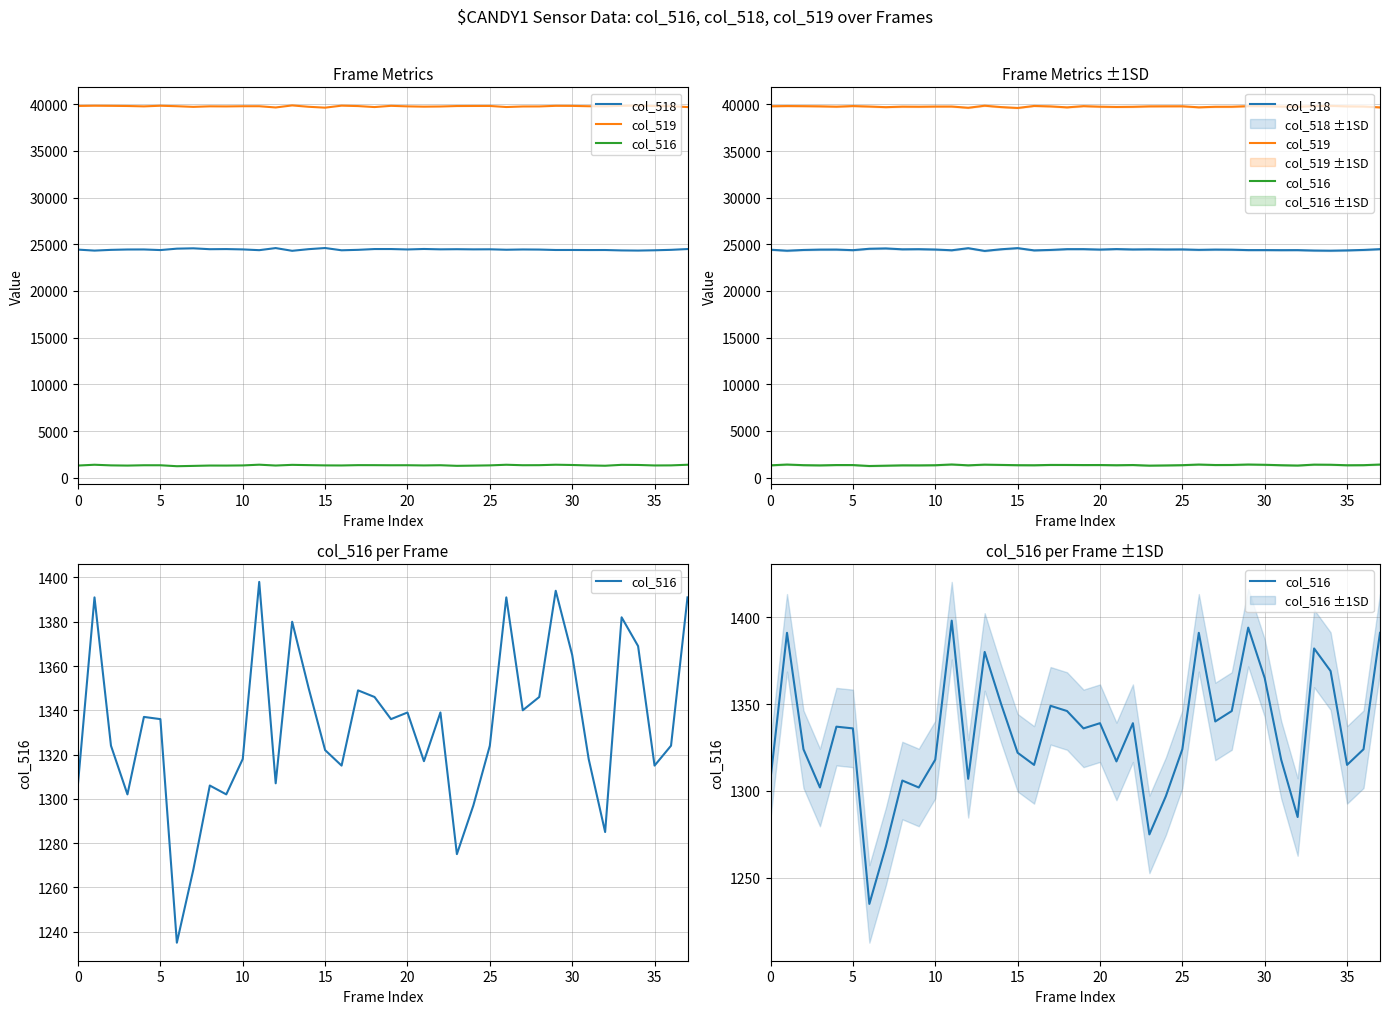

What are all the series names shown in the legend?

col_518, col_519, col_516